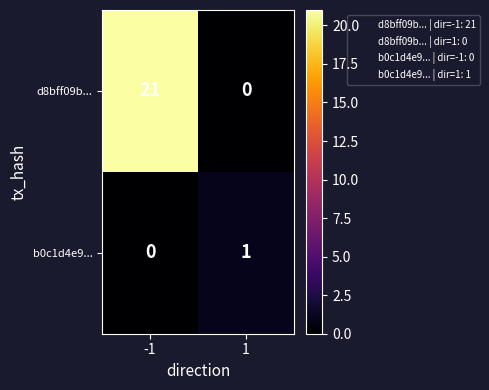

The value of b0c1d4e9... at -1 is -1. True or false?

False